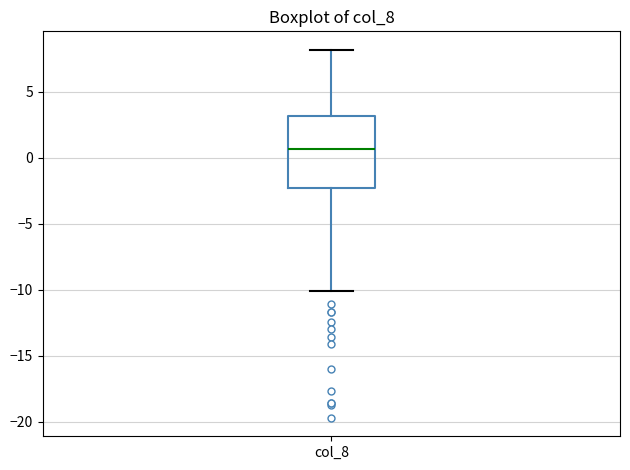

Read this box plot against the y-axis: the position of the median line, the range covered by the box, and the ends of both whiskers. The values are not printed on the chart, so give them approximately, as read against the axis.

median 0.5, box -2.0 to 3.0, whiskers -10.0 to 8.0